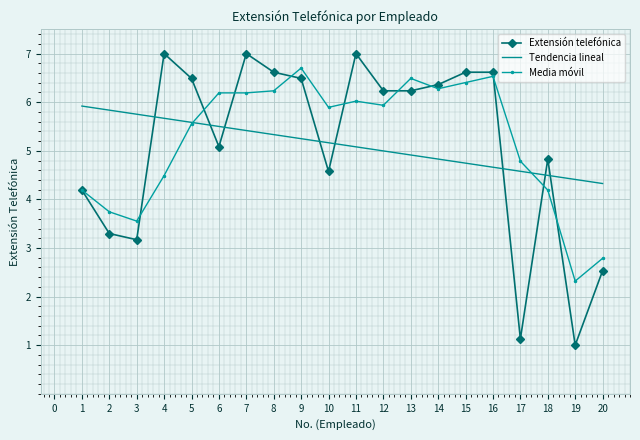

Which series has the largest range (max minus min)?

Extensión telefónica